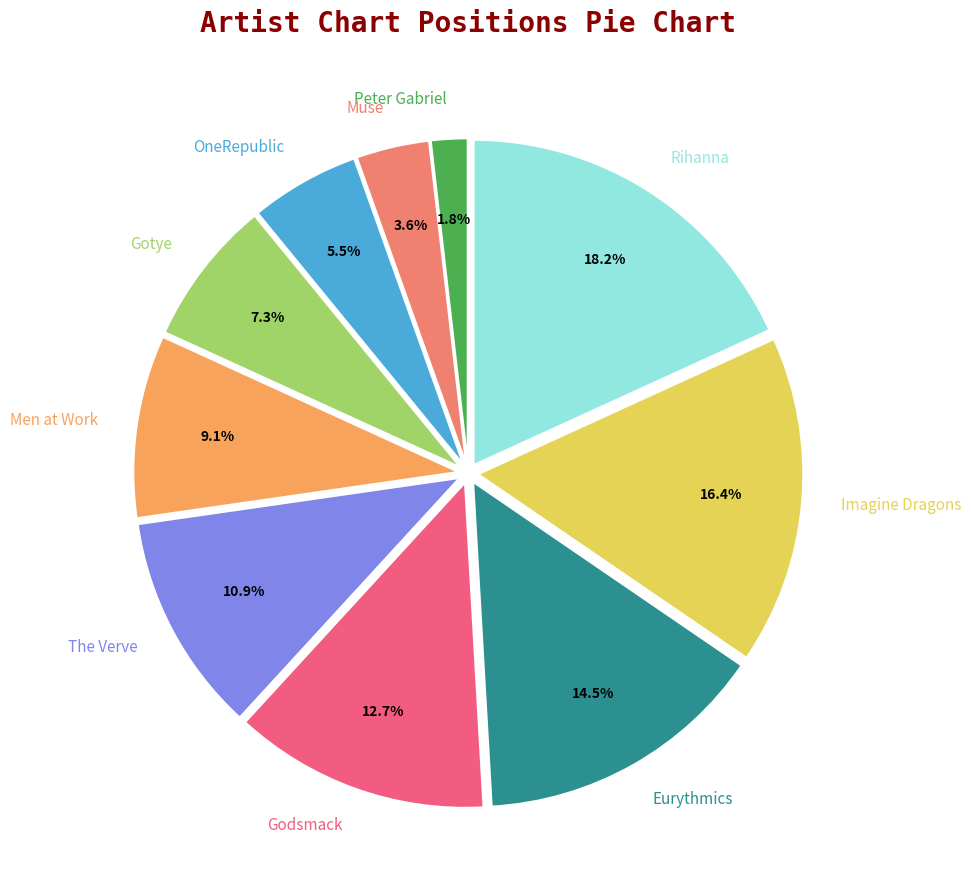

What portion of the pie excludes Men at Work?

90.9%